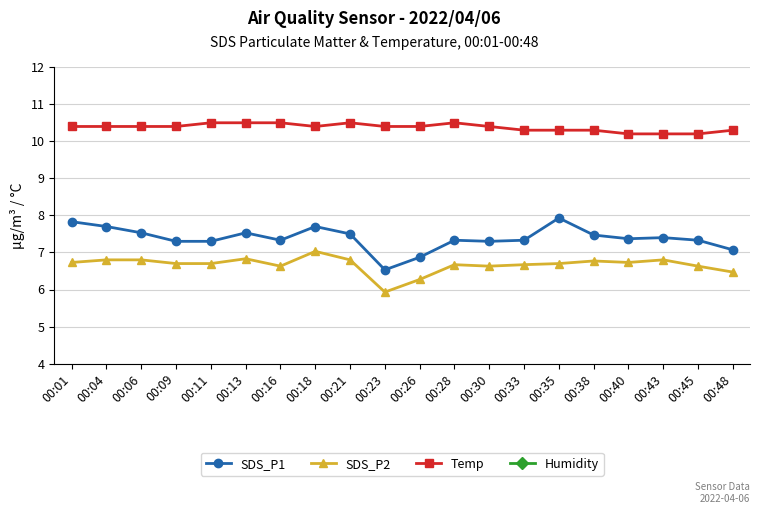

Does the chart have visible grid lines?

Yes